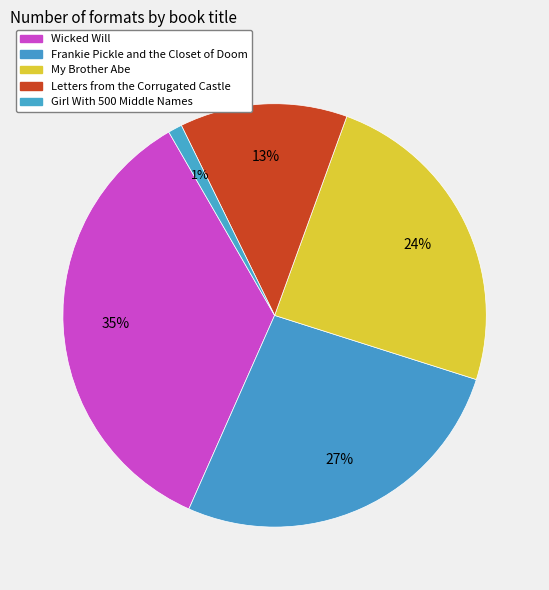

What percentage is the Wicked Will slice, to the nearest percent?

35%